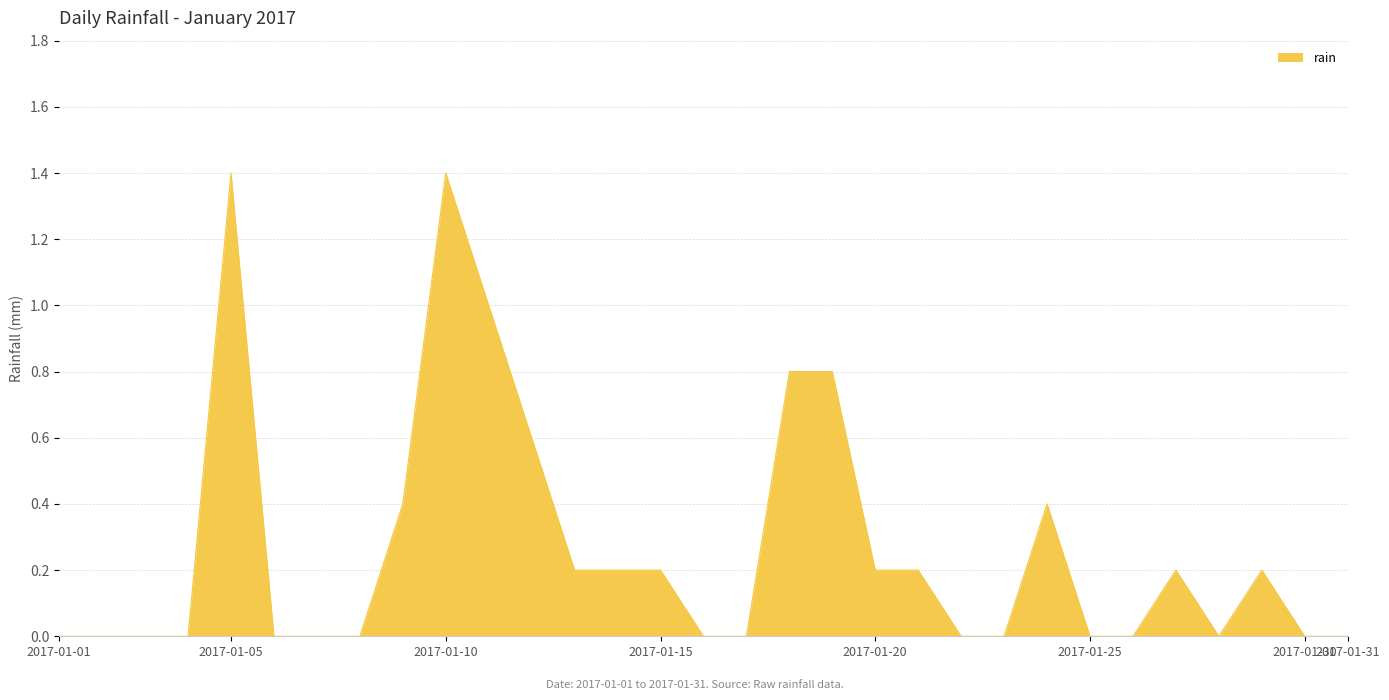

Reading left to right, transcribe all the data shown in this chart.

0.0	0.0	0.0	0.0	1.4	0.0	0.0	0.0	0.4	1.4	1.0	0.6	0.2	0.2	0.2	0.0	0.0	0.8	0.8	0.2	0.2	0.0	0.0	0.4	0.0	0.0	0.2	0.0	0.2	0.0	0.0